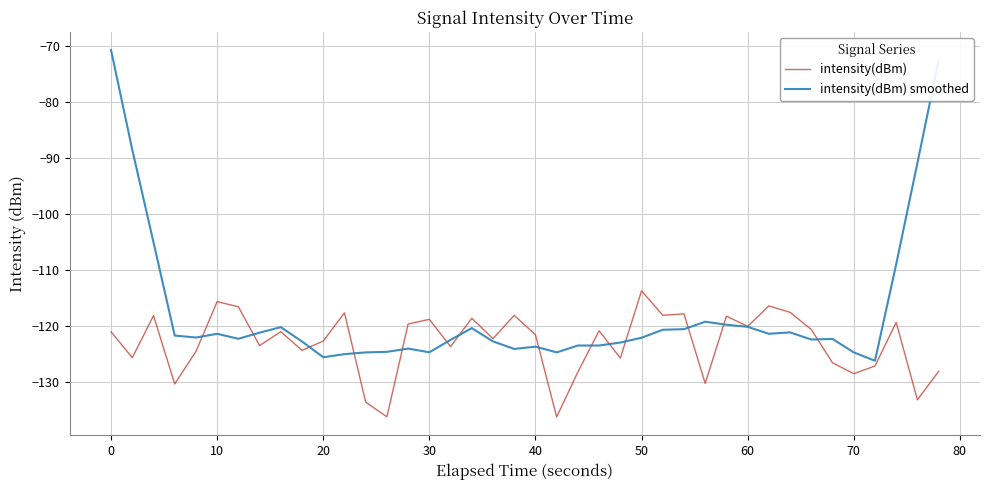

What is the difference between the second highest and second lowest values in the intensity(dBm) smoothed series?

53.0